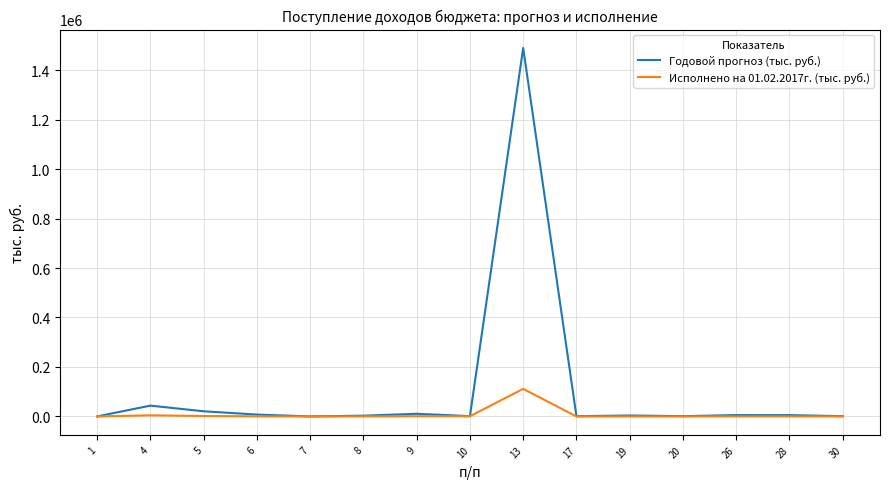

What is the sum of all Исполнено на 01.02.2017г. (тыс. руб.) values?

121709.7